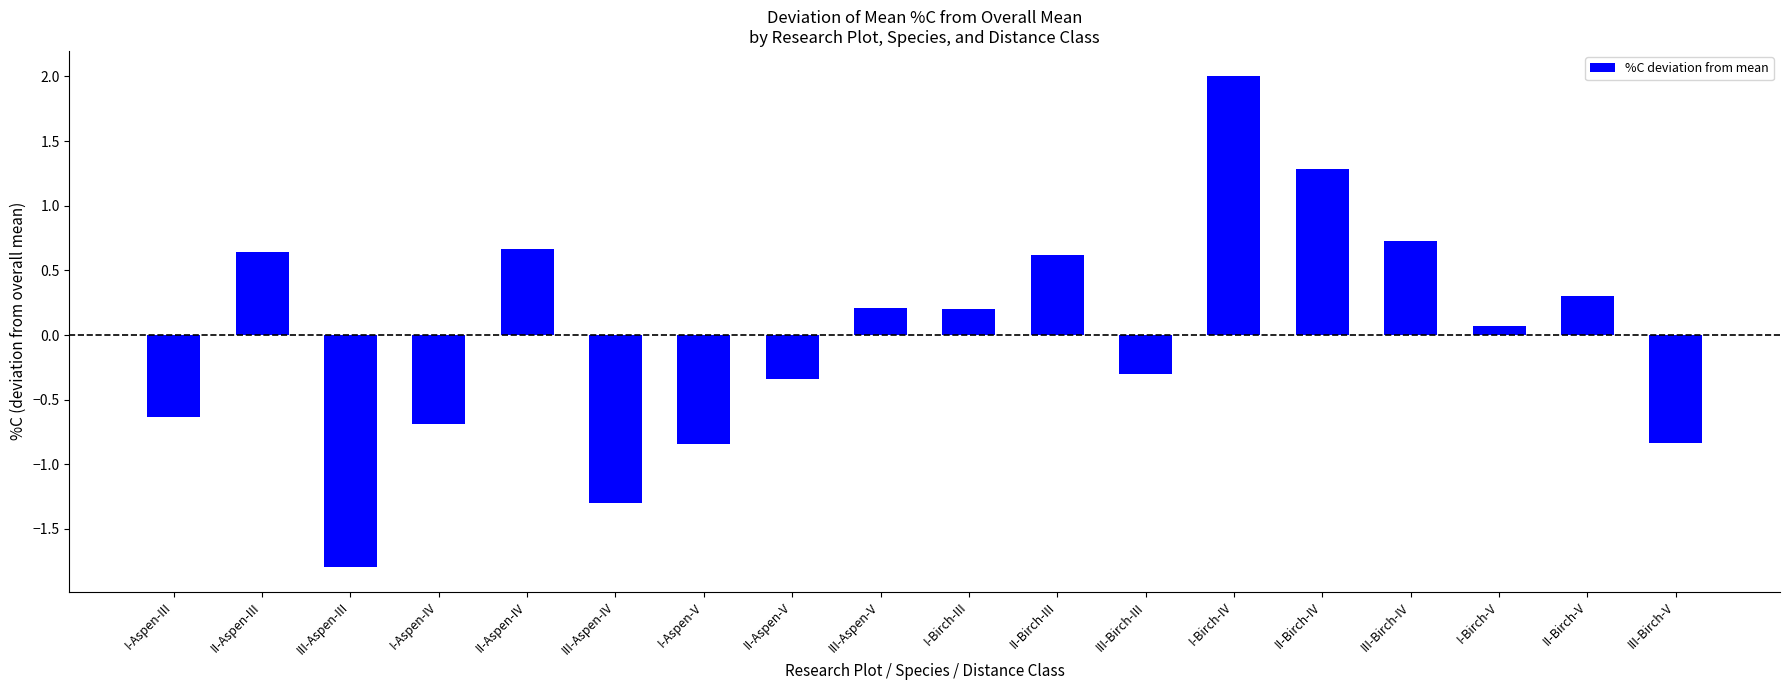

Where does the data first go above 0?

II-Aspen-III